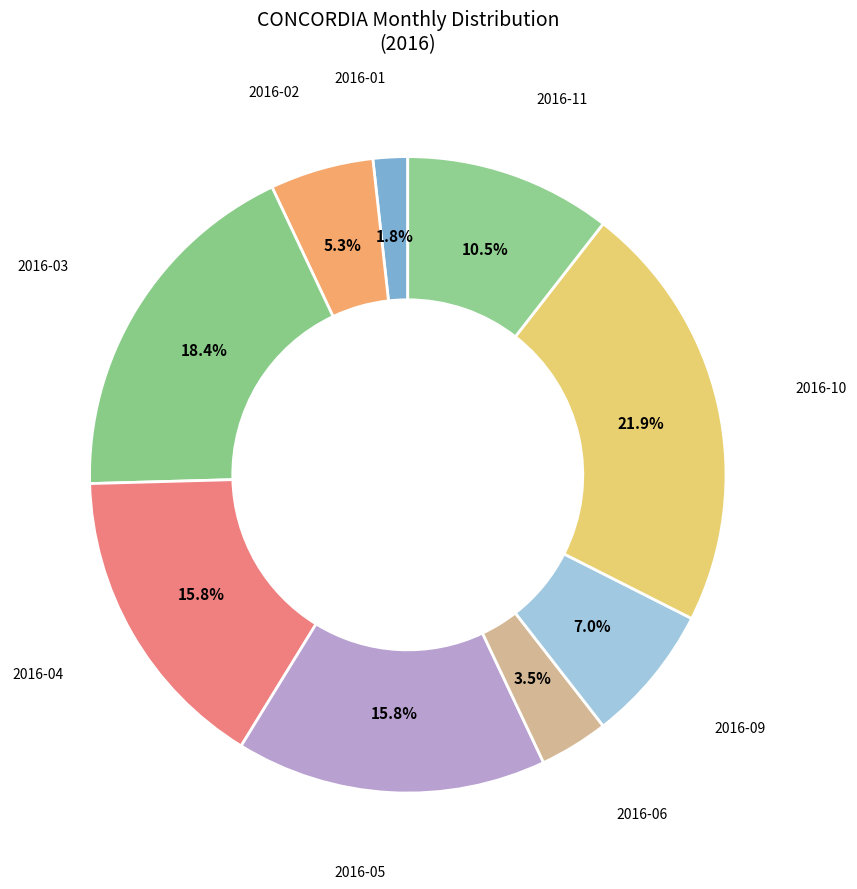

Count the number of slices in the pie.

9